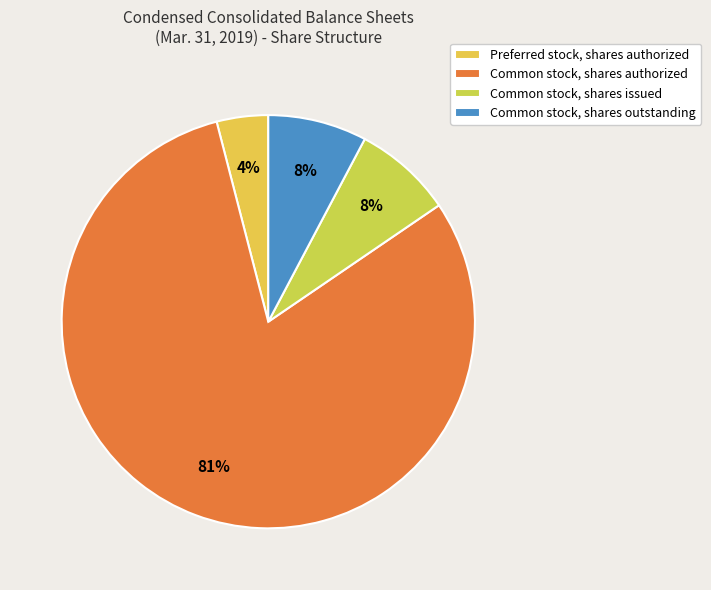

What is the largest slice in the pie chart?

Common stock, shares authorized